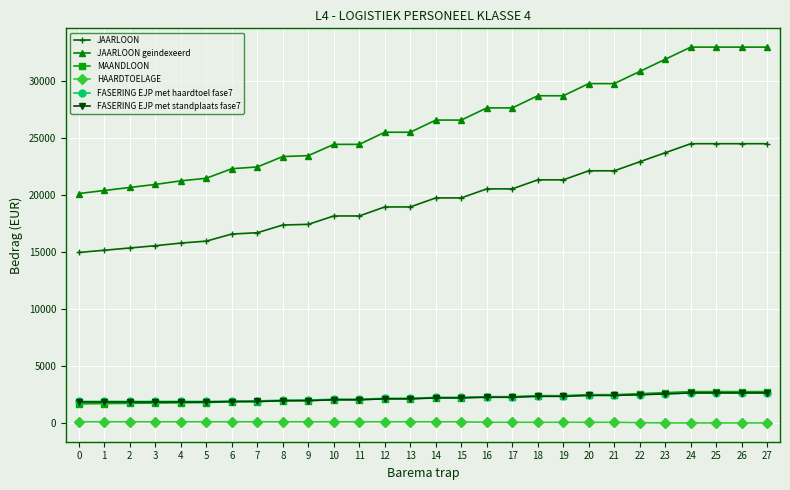

What is the approximate value of JAARLOON geindexeerd at 6?

22300.4